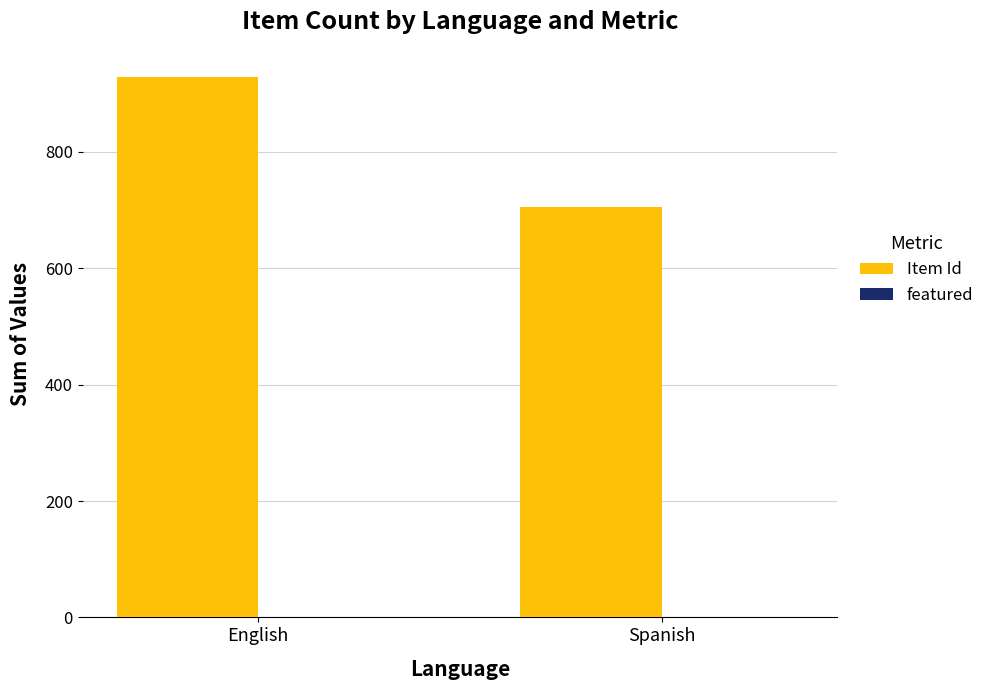

Reading left to right, what are all the values shown in this chart?

English=929	Spanish=705